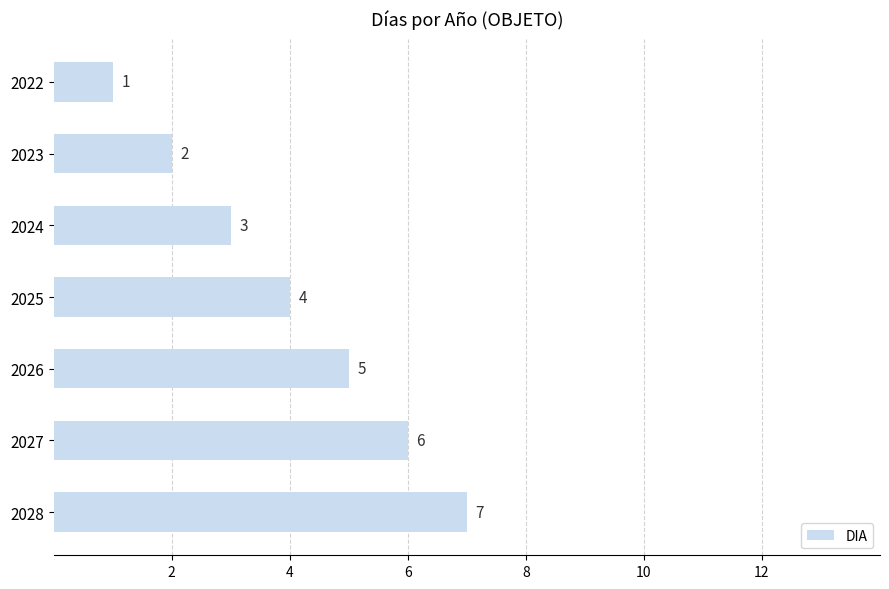

How many bars are there in total?

7